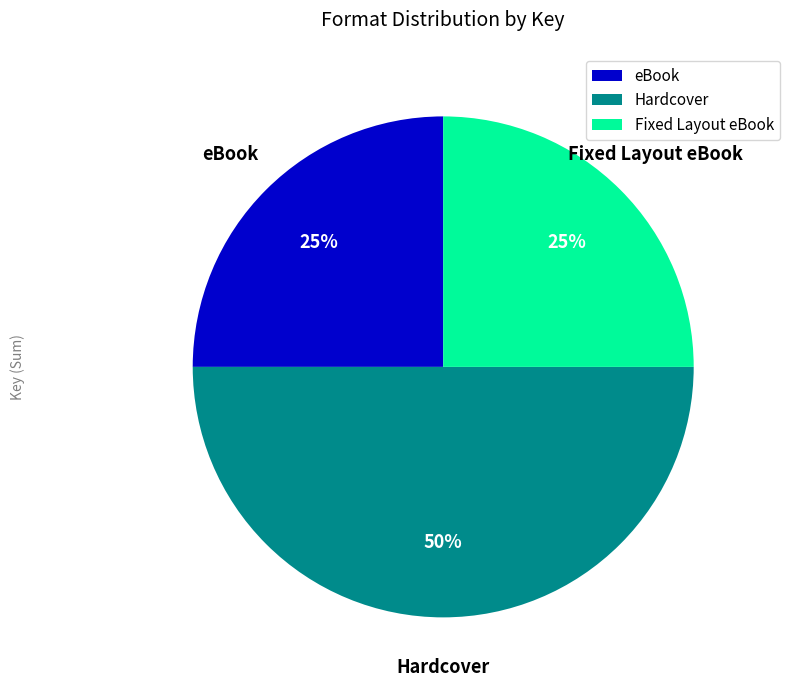

Does Fixed Layout eBook account for over 50% of the chart?

No